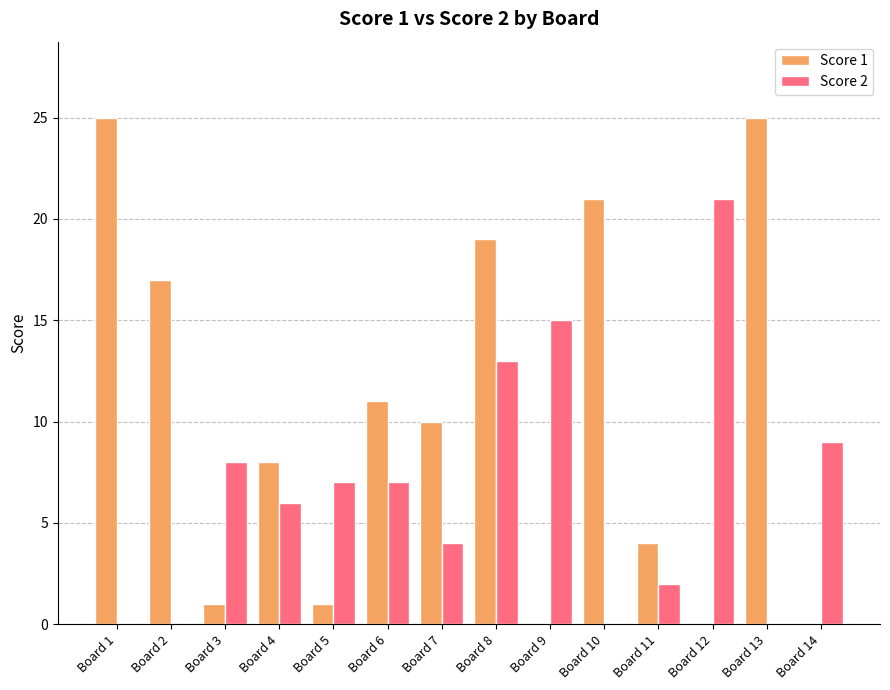

Is it true that Score 2 equals 13 at Board 8?

True